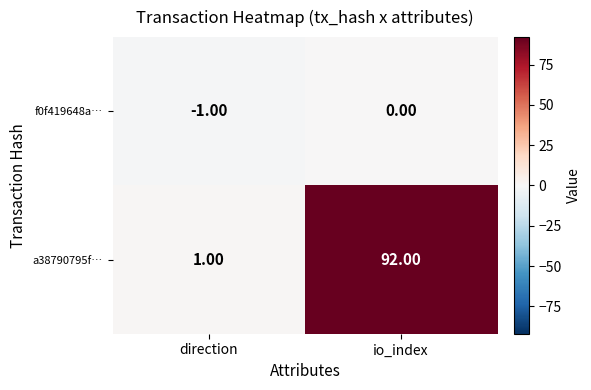

What is the difference between the highest and lowest values at io_index?

92